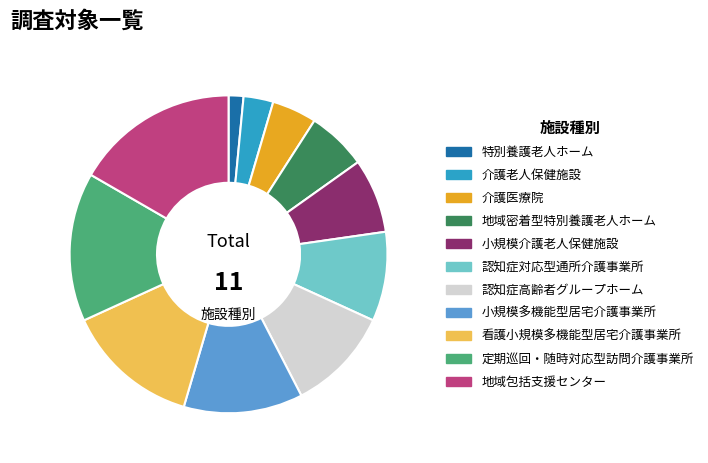

Between 特別養護老人ホーム and 小規模介護老人保健施設, which is larger?

小規模介護老人保健施設